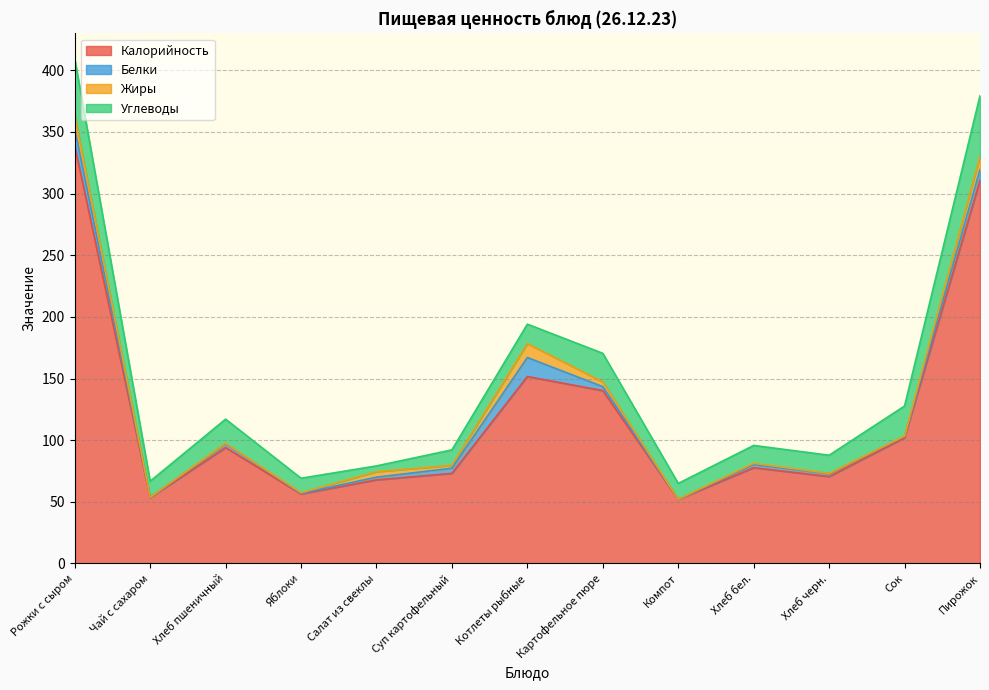

True or false: Калорийность and Белки intersect in this chart.

False